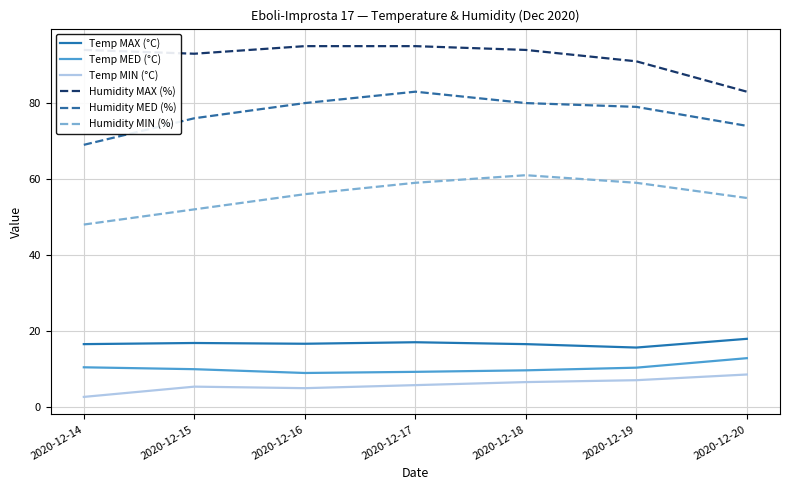

Which category has the lowest value in the Humidity MAX (%) series?

2020-12-20